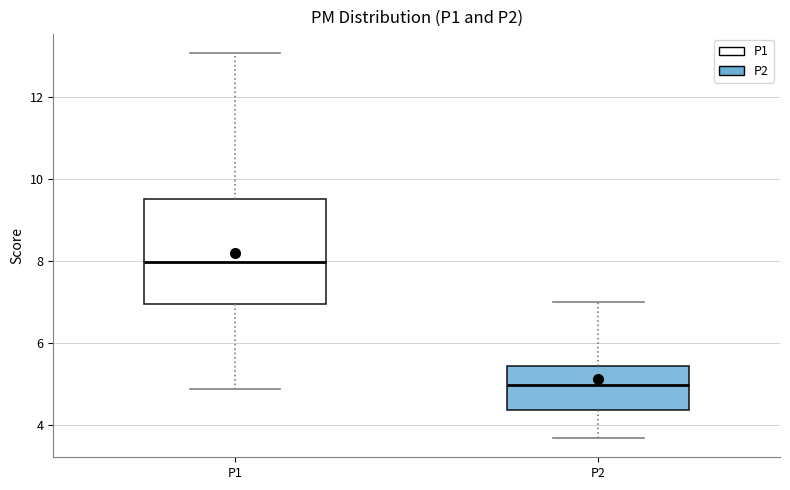

Comparing the boxes themselves (not the whiskers), which one is the tallest?

P1